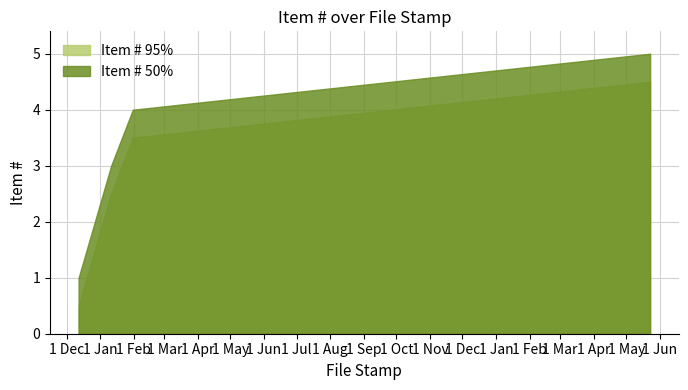

What is the average value of the Item # (50%) series?

3.0